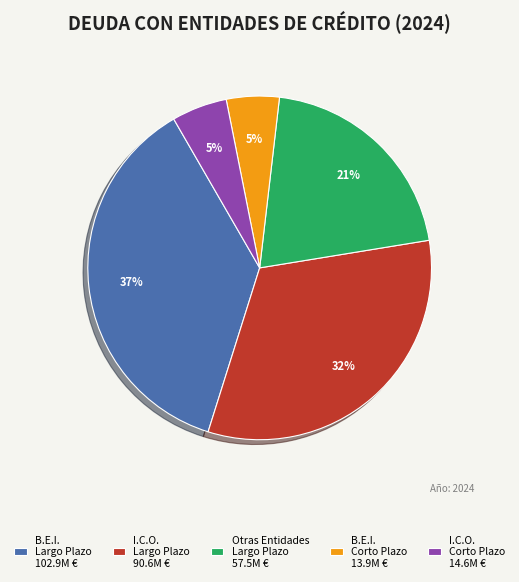

Combined, do B.E.I. Corto Plazo 13.9M € and B.E.I. Largo Plazo 102.9M € account for over 50%?

No